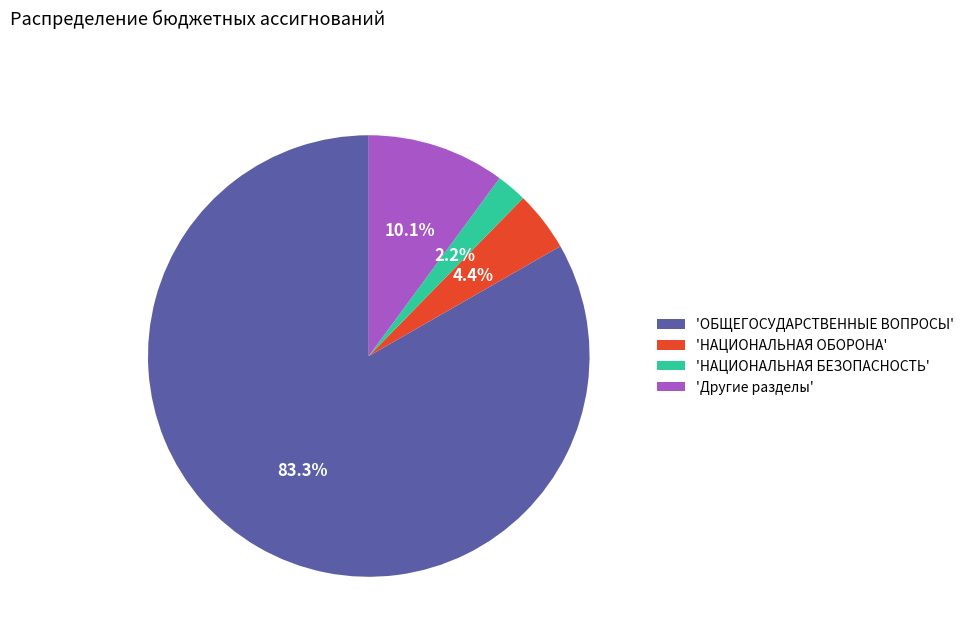

Rank the categories by value from lowest to highest.

'НАЦИОНАЛЬНАЯ БЕЗОПАСНОСТЬ', 'НАЦИОНАЛЬНАЯ ОБОРОНА', 'Другие разделы', 'ОБЩЕГОСУДАРСТВЕННЫЕ ВОПРОСЫ'